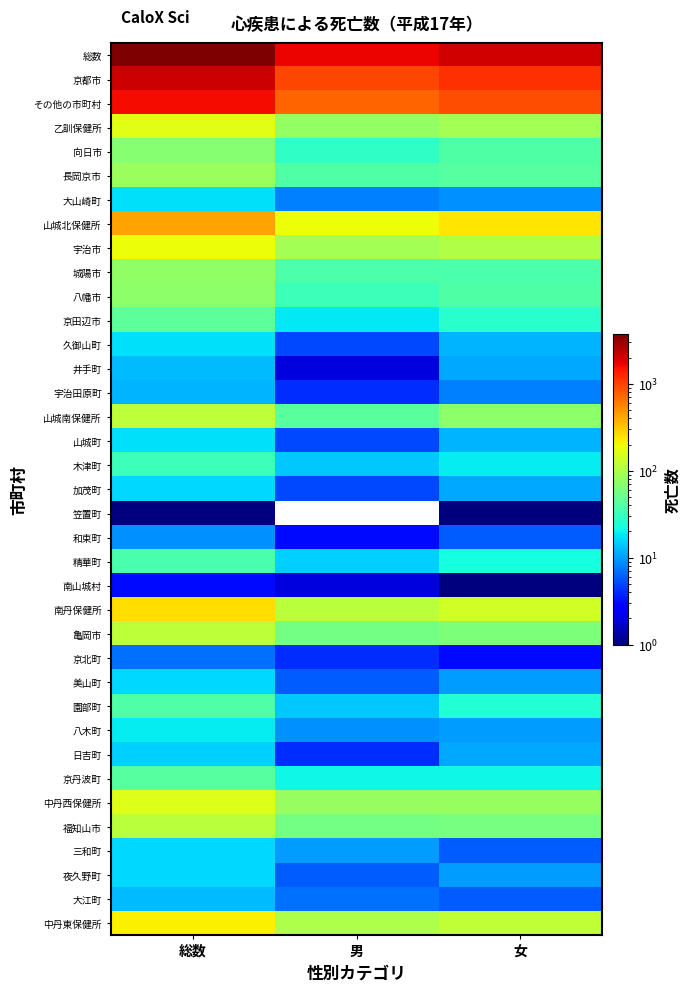

What is the total value across all series at 総数?

9896